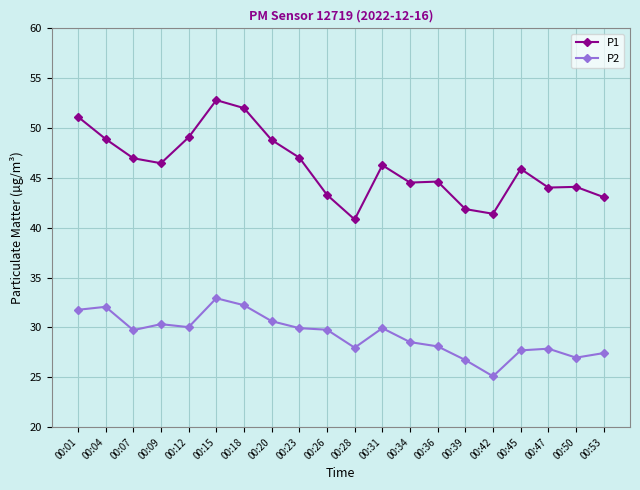

Read the P2 value at 00:36.

28.1